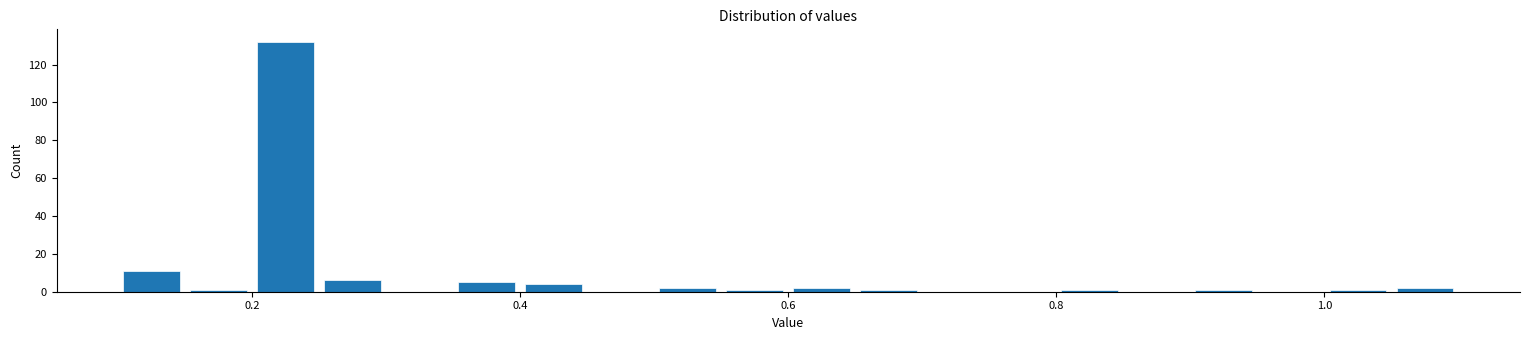

Around what value on the x-axis is the tallest bar? Give the approximate position of its centre, as read against the axis.

0.22